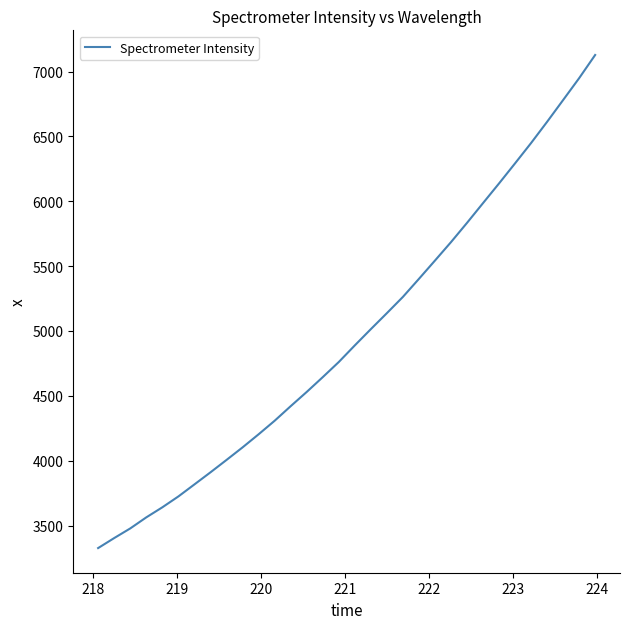

Does the chart have visible grid lines?

No